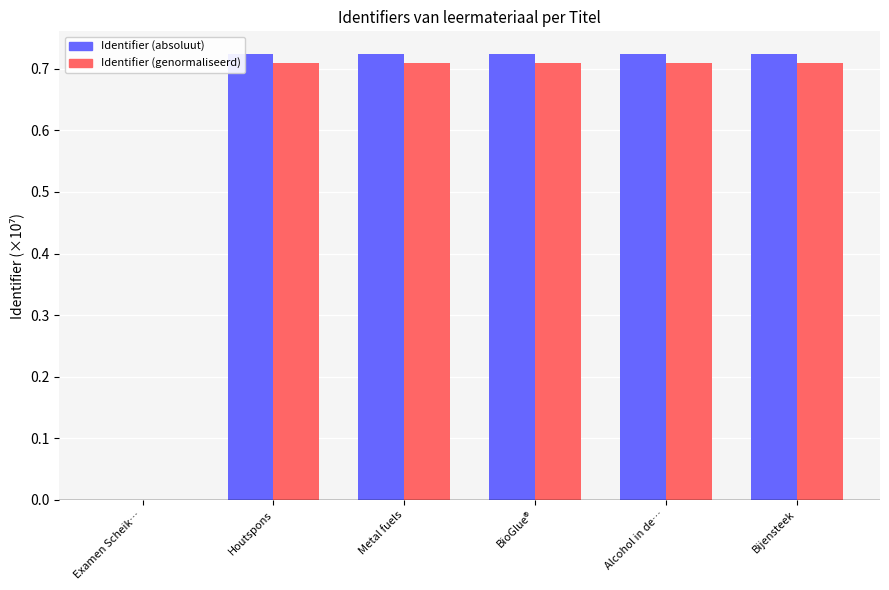

Which series changed the most between Examen Scheik… and BioGlue®?

Identifier (absoluut)